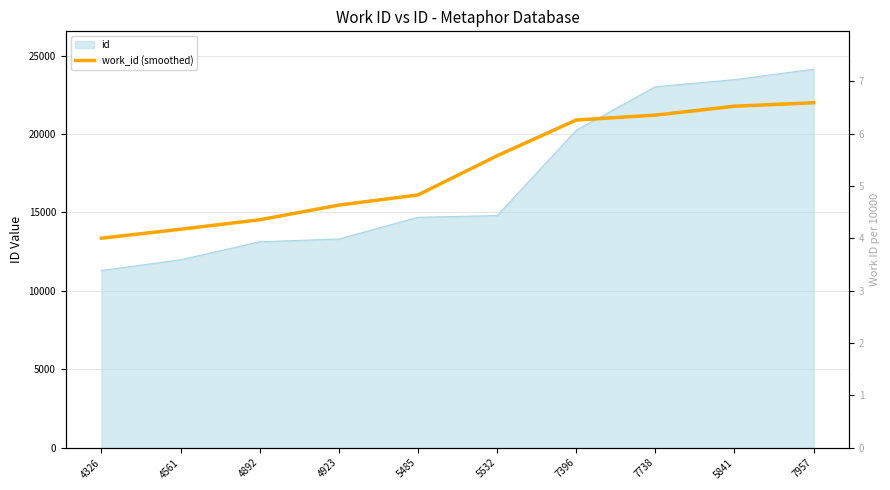

Does the chart display data point markers on the line(s)?

No